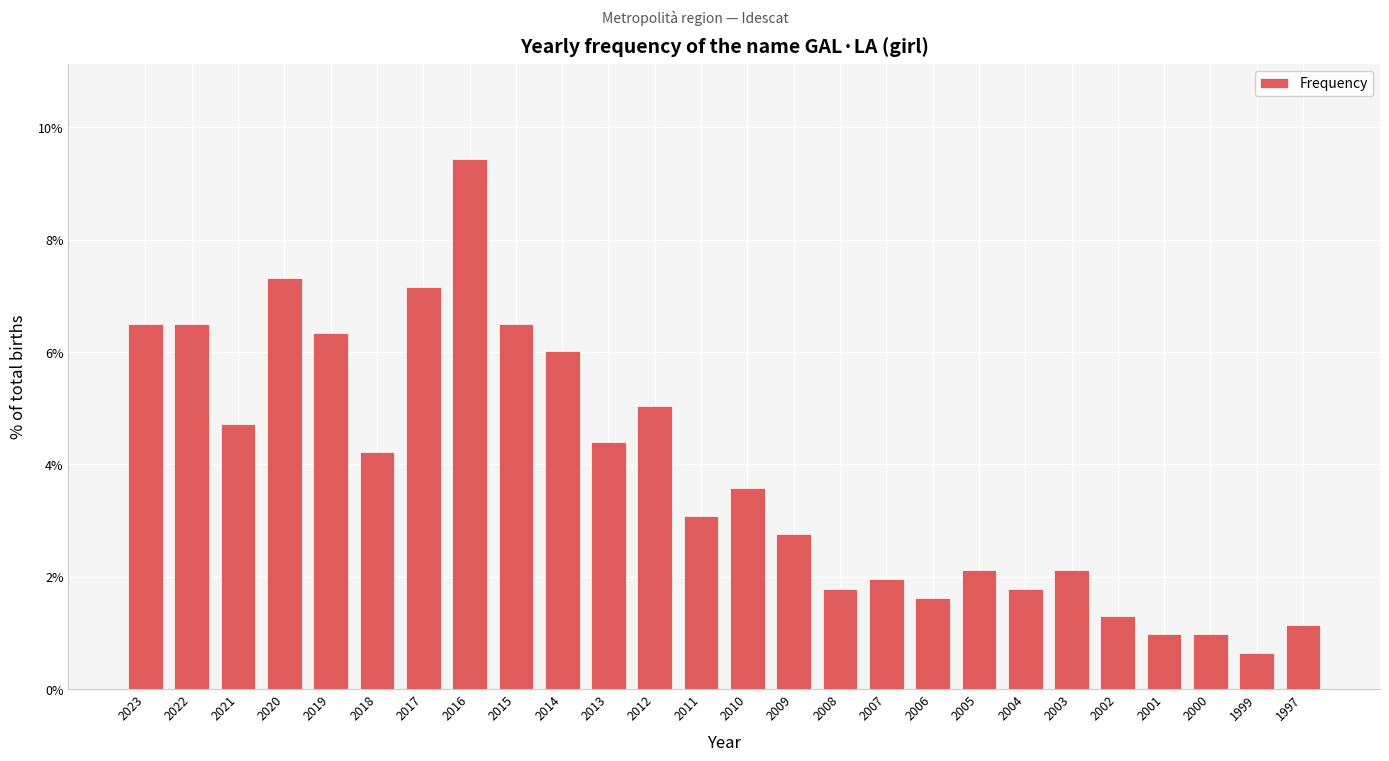

Reading left to right, extract all data points from this chart.

6.5	6.5	4.7	7.3	6.3	4.2	7.2	9.4	6.5	6.0	4.4	5.0	3.1	3.6	2.8	1.8	2.0	1.6	2.1	1.8	2.1	1.3	1.0	1.0	0.7	1.1